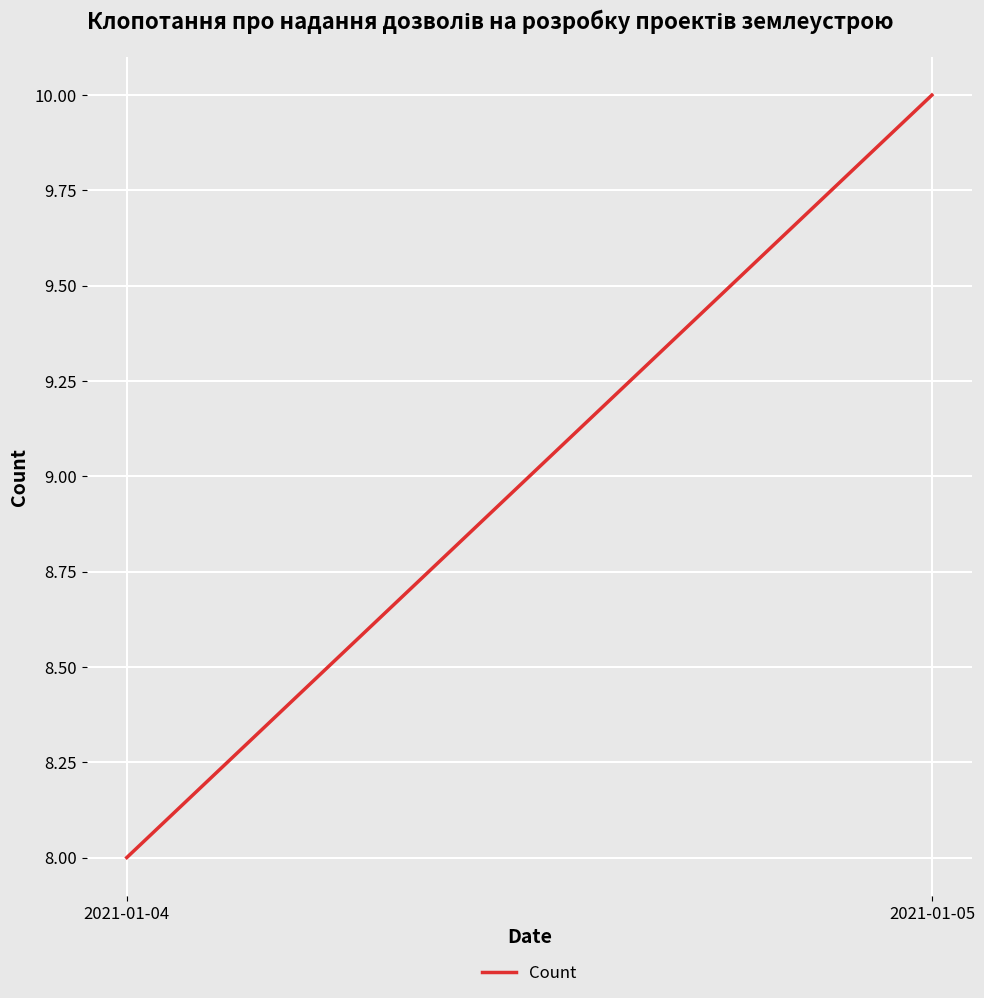

The value at 2021-01-04 is 13. True or false?

False